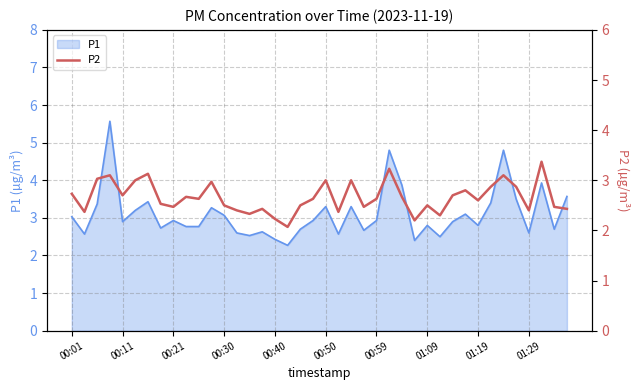

What position from the left is 19?

20